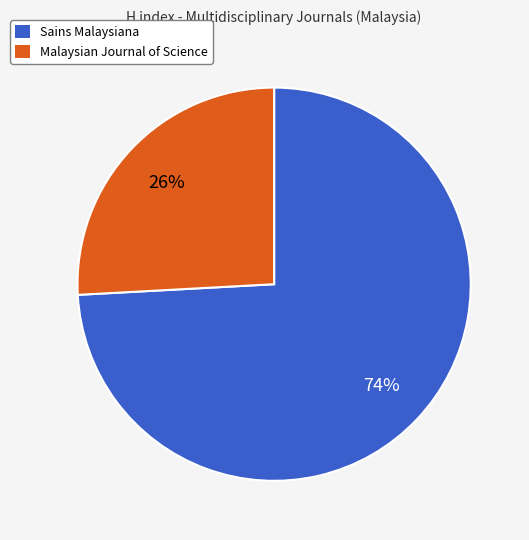

Which has a higher value, Sains Malaysiana or Malaysian Journal of Science?

Sains Malaysiana